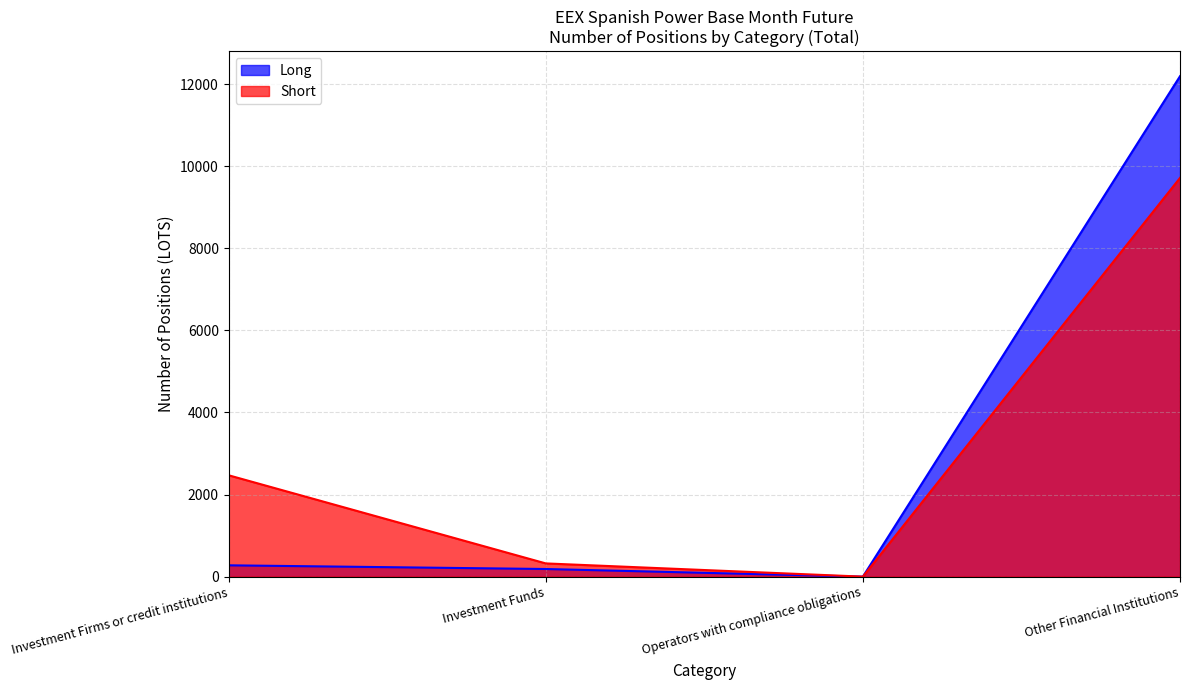

Reading right to left, list all the values displayed in this chart.

Long: 12194.0	0.0	186.0	276.0
Short: 9716.0	0.0	322.4	2469.9